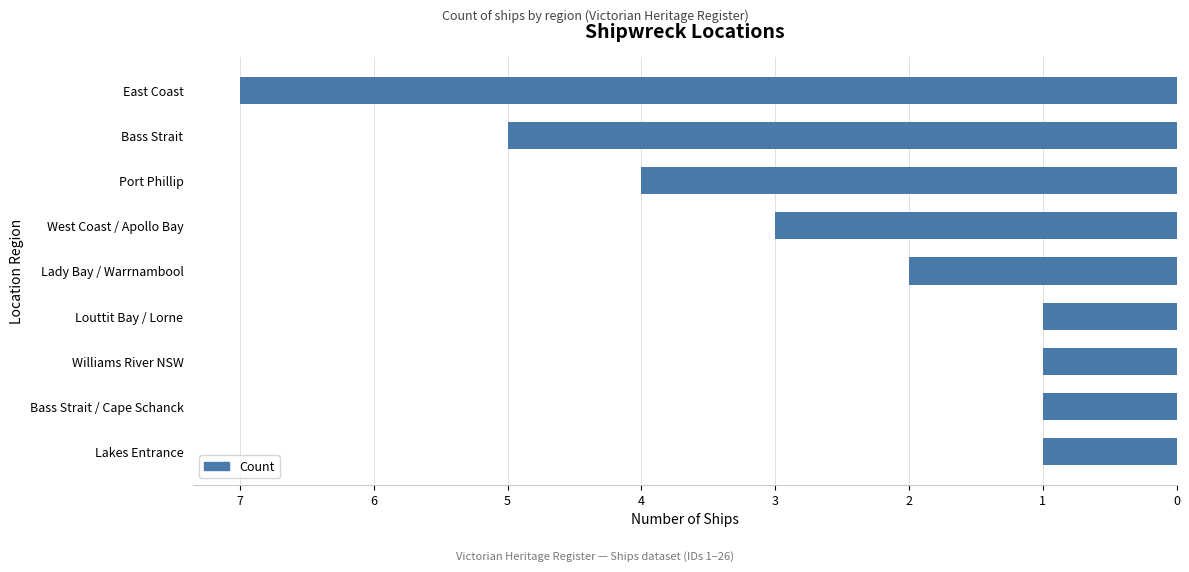

Does the chart contain any negative values?

Yes